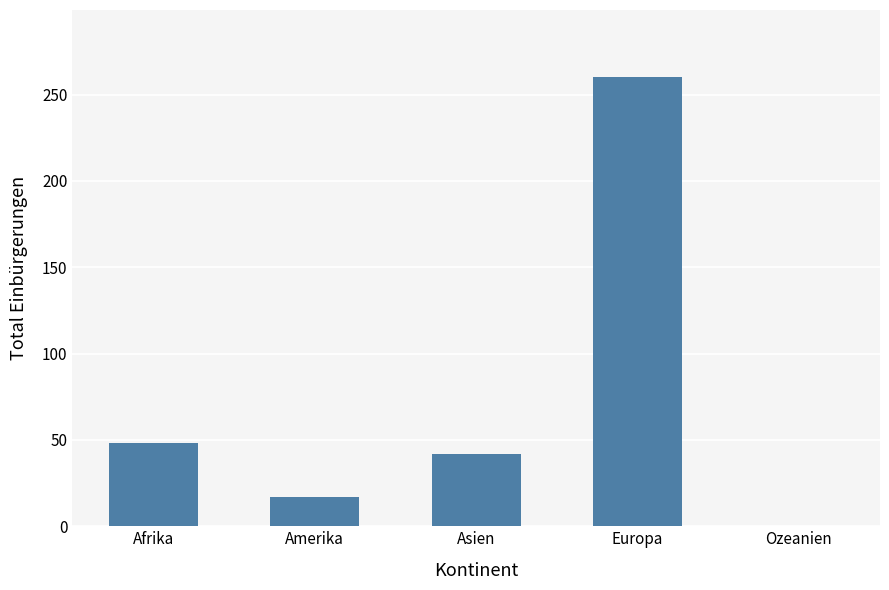

What is the sum of all values?

367